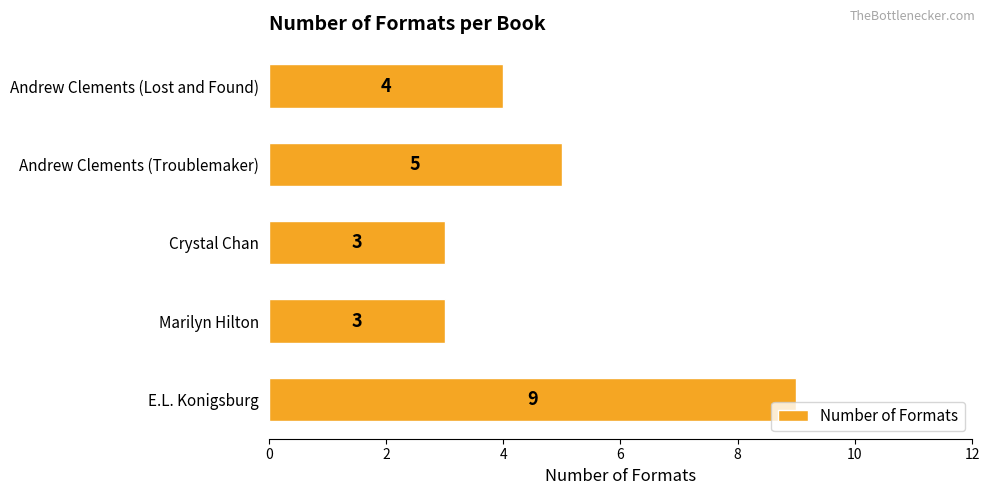

What is the change in value from Crystal Chan to Andrew Clements (Troublemaker)?

+2